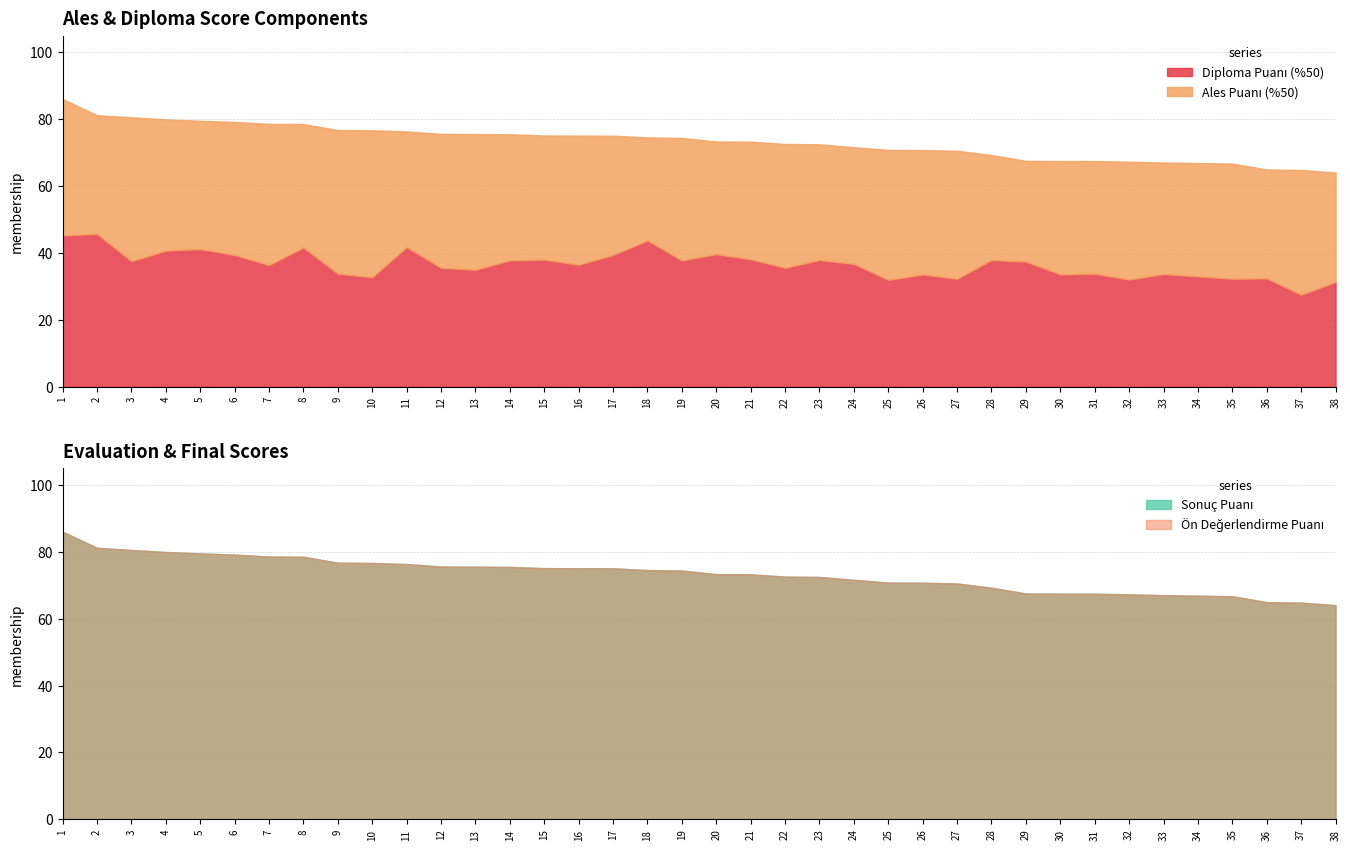

At which category does the chart reach its peak across all series?

1